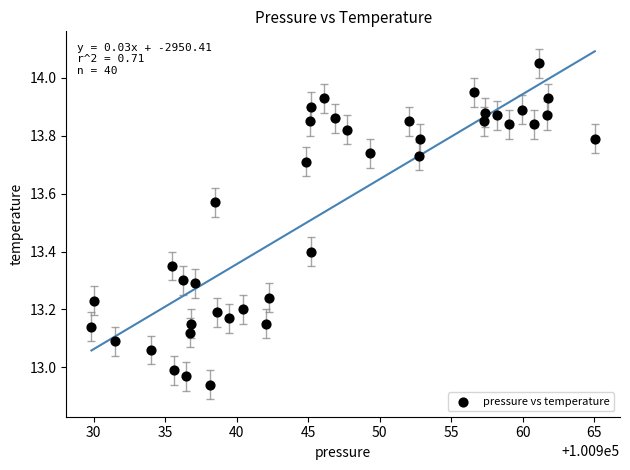

What is the range of Y values (max minus min)?

1.1